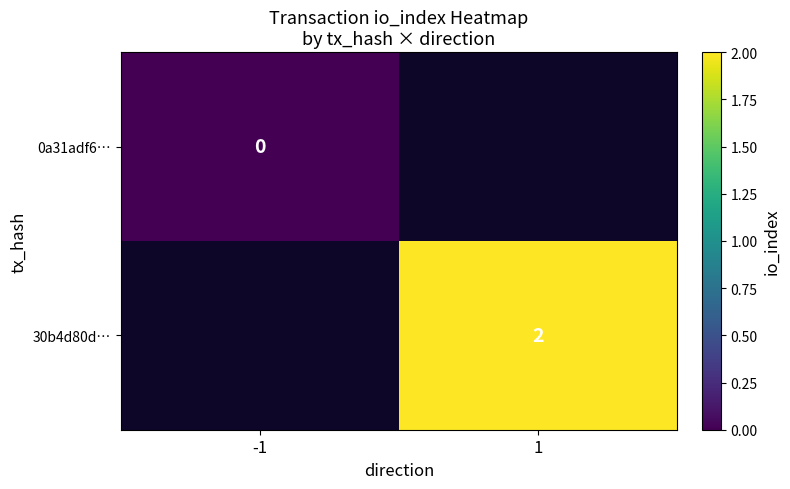

True or false: 30b4d80d… has a value of 2 at 1.

True